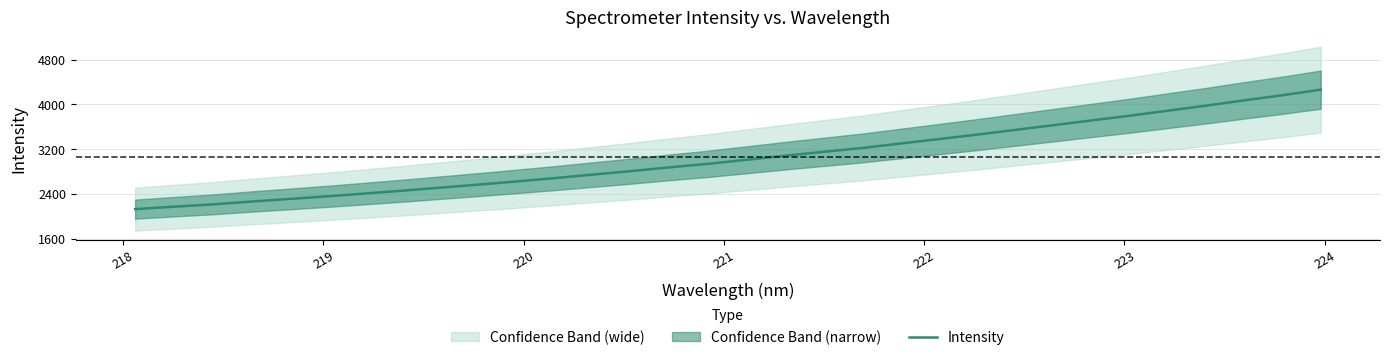

What is the minimum value shown in the chart?

2128.1